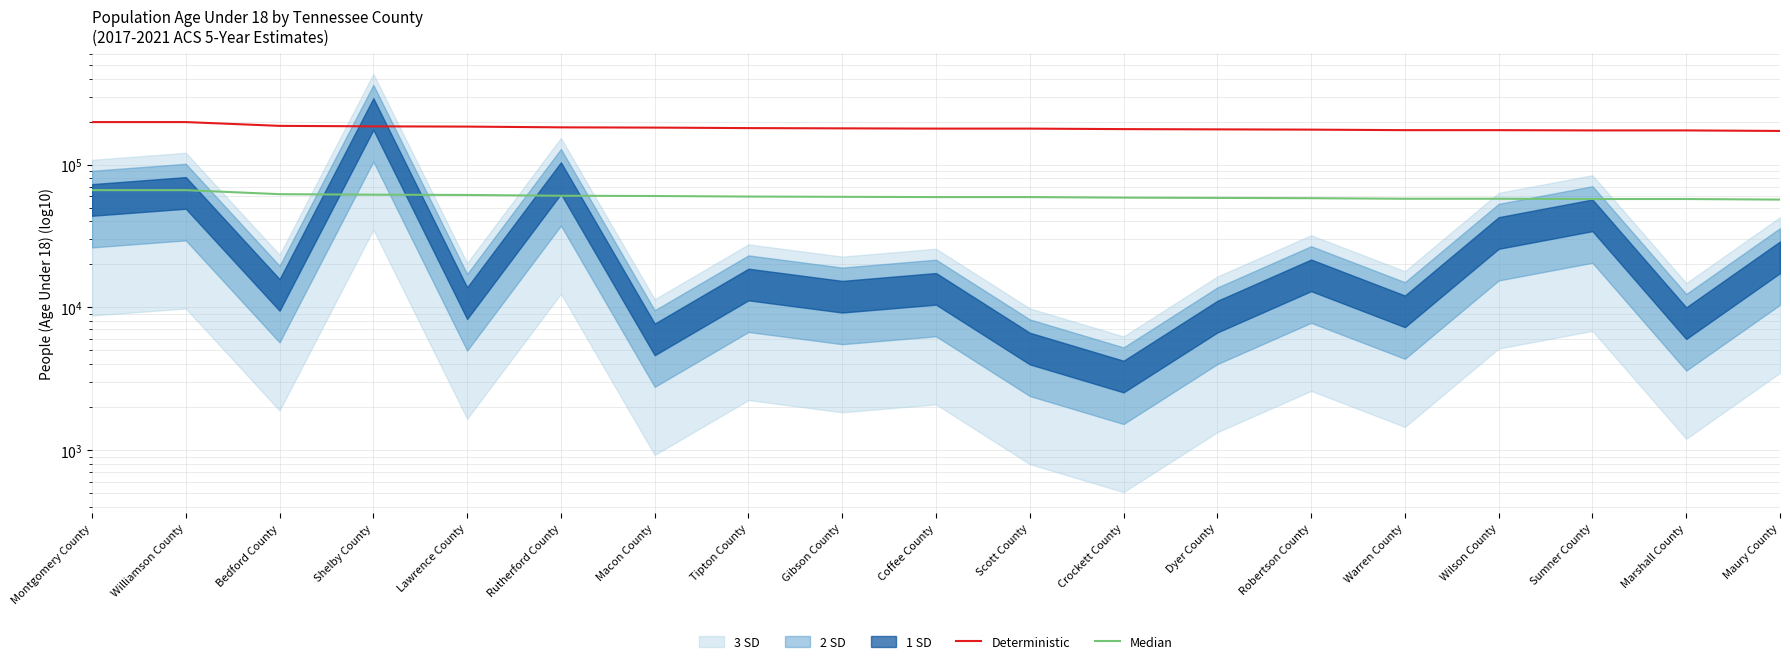

Does the chart display data point markers on the line(s)?

No